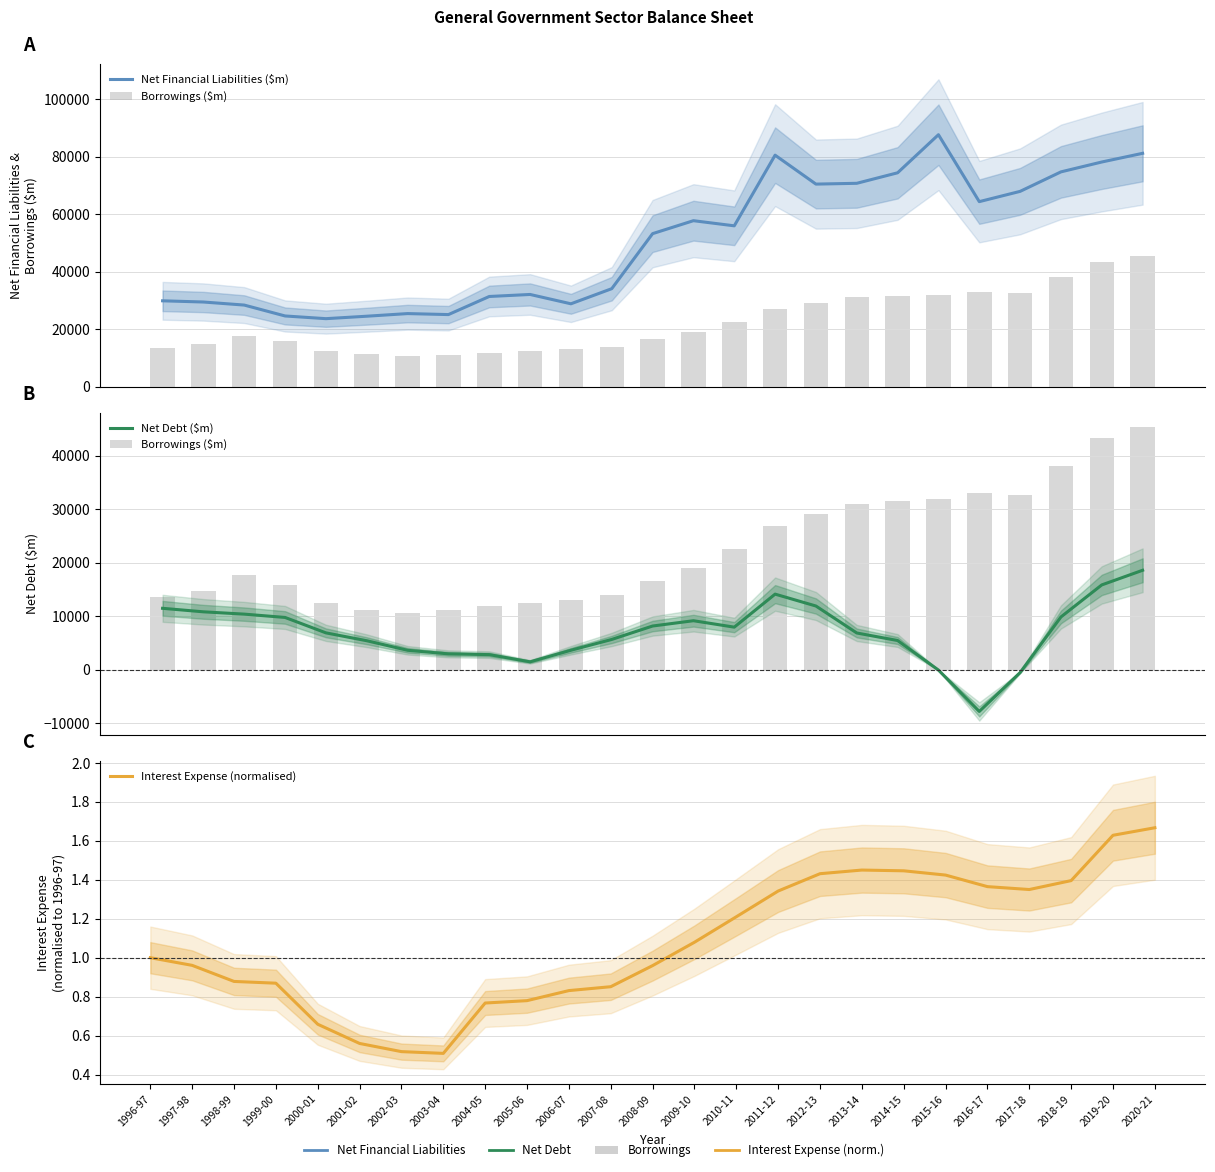

Does the chart contain any negative values?

Yes